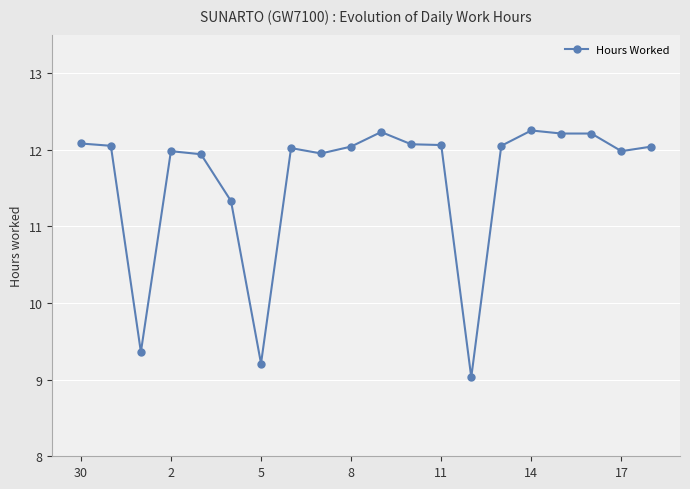

What is the minimum value shown in the chart?

9.0